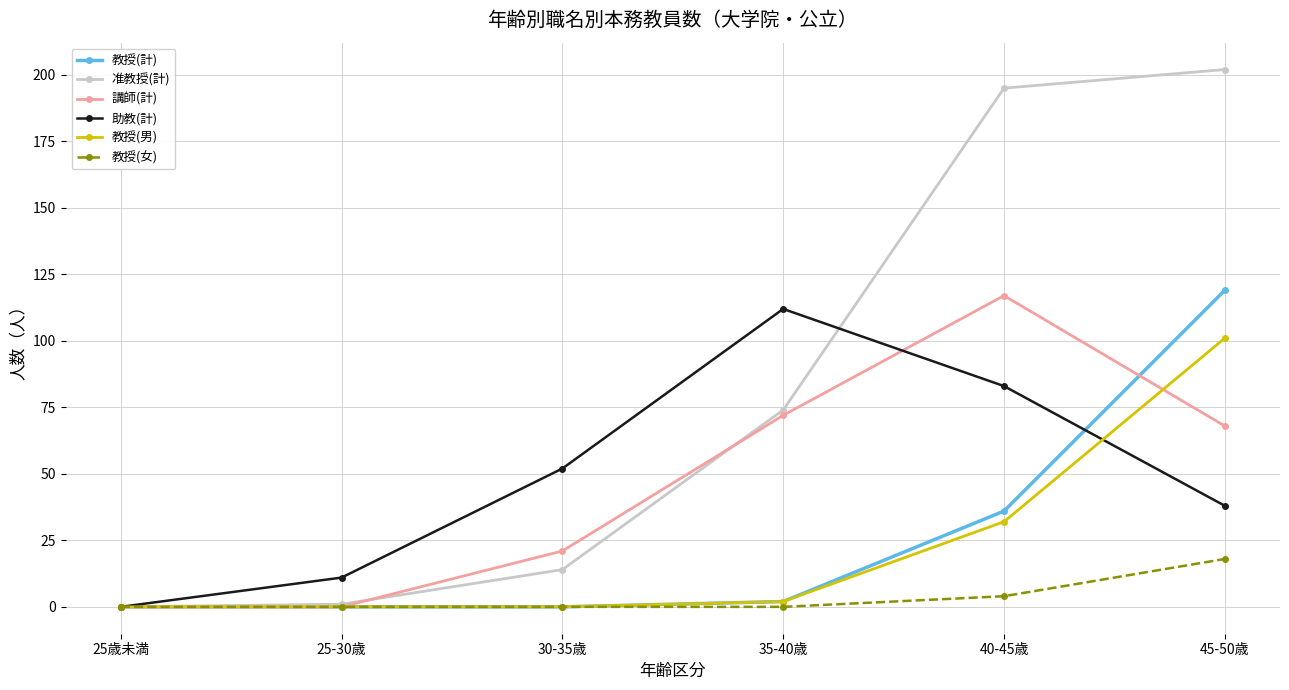

After their last crossing, which series has the higher values: 助教(計) or 教授(男)?

教授(男)